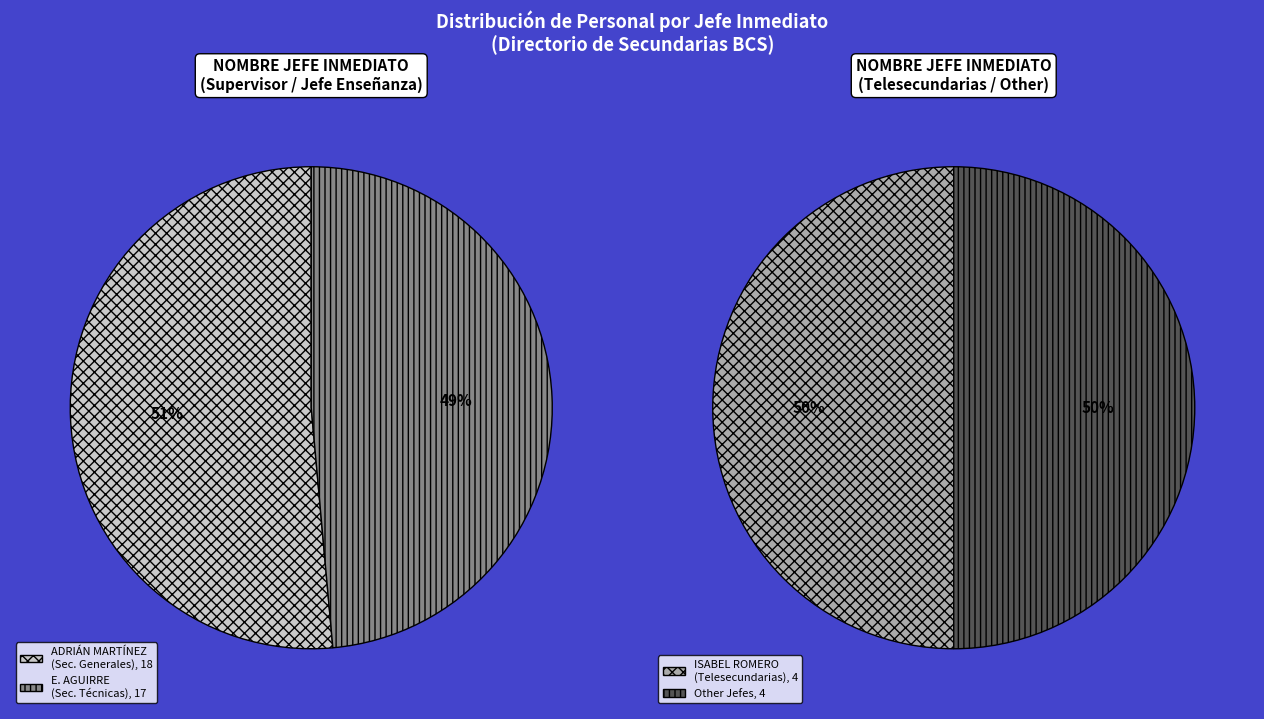

Does any single category account for the majority?

No